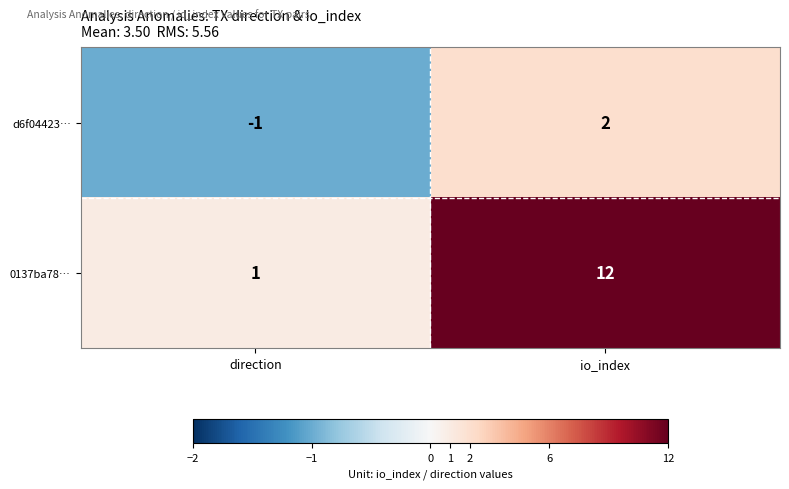

Between direction and io_index, which series saw the biggest shift?

0137ba78…